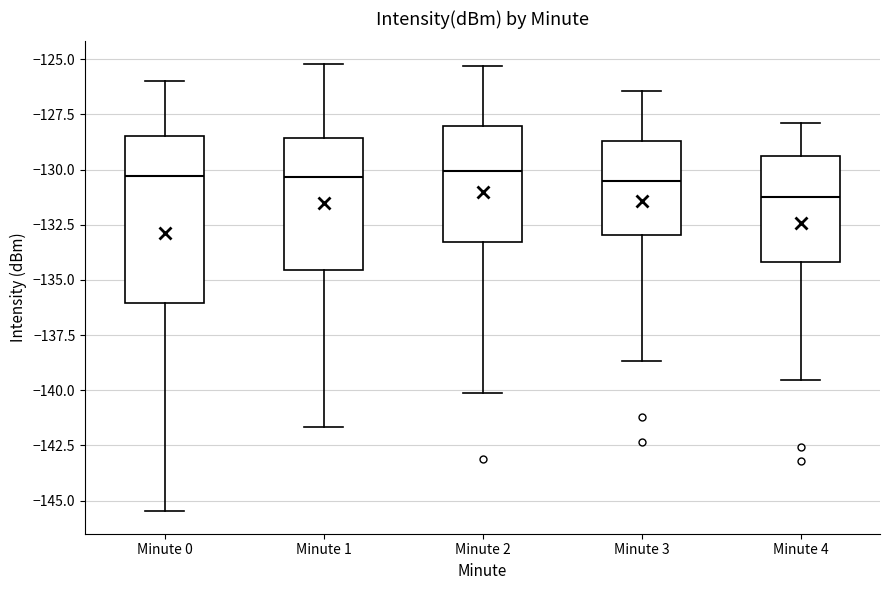

Where is the upper edge of the box for Minute 2 on the y-axis? The values are not printed on the chart, so give them approximately, as read against the axis.

-128.0